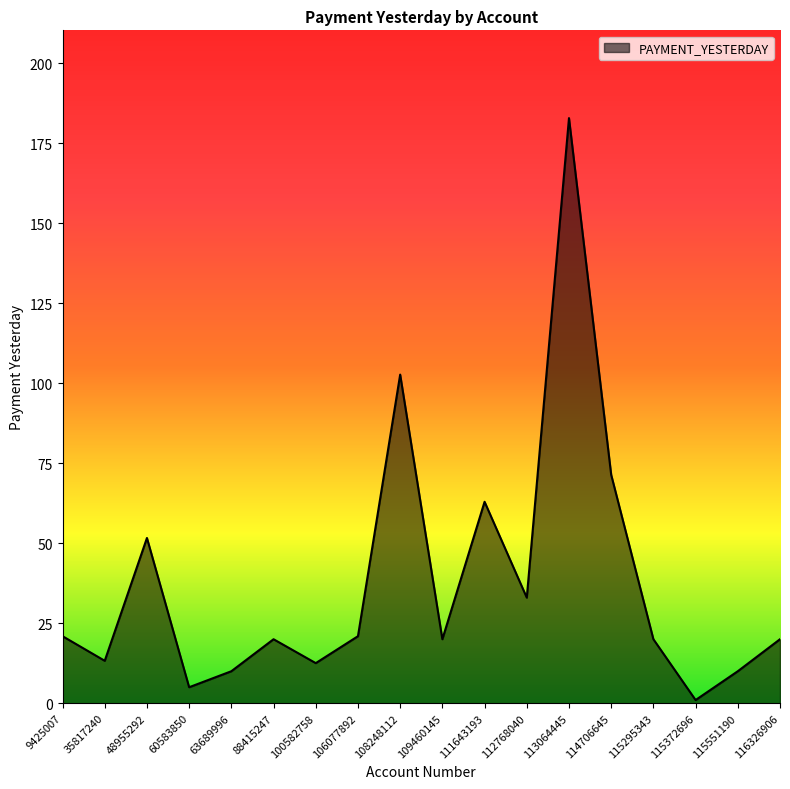

What is the change in value from 109460145 to 111643193?

+42.9